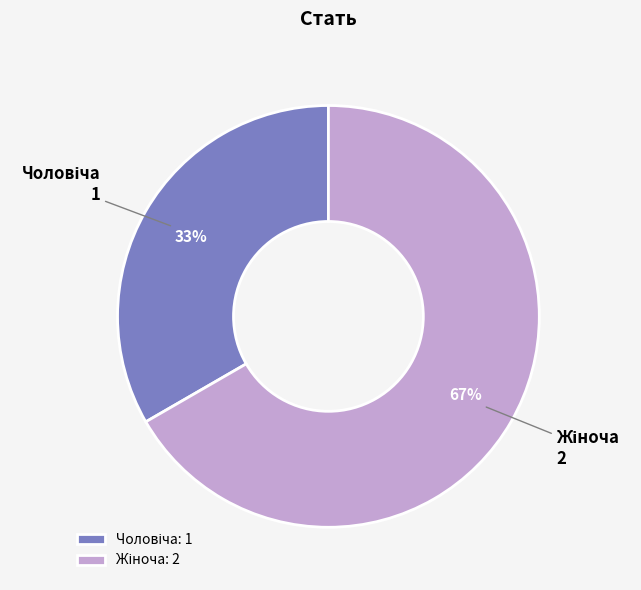

To the nearest percent, what is the average slice percentage?

50%